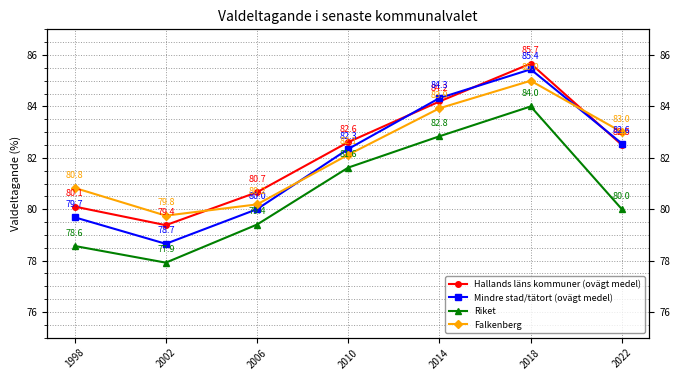

What is the lowest value of the Falkenberg series?

79.8